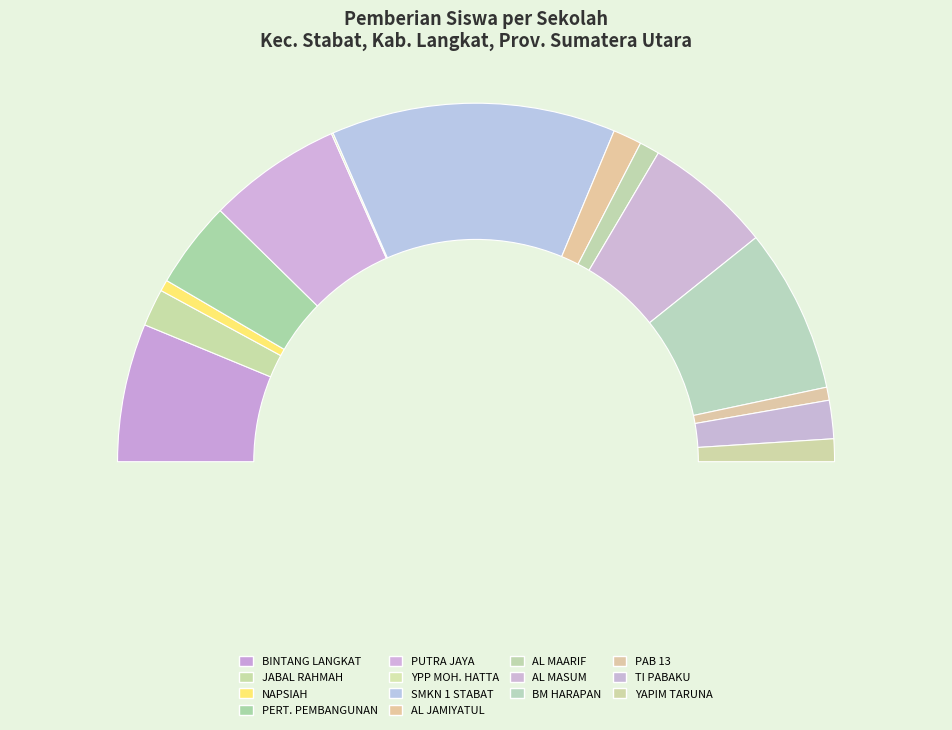

Is SMKS AL MAARIF the majority of the pie?

No